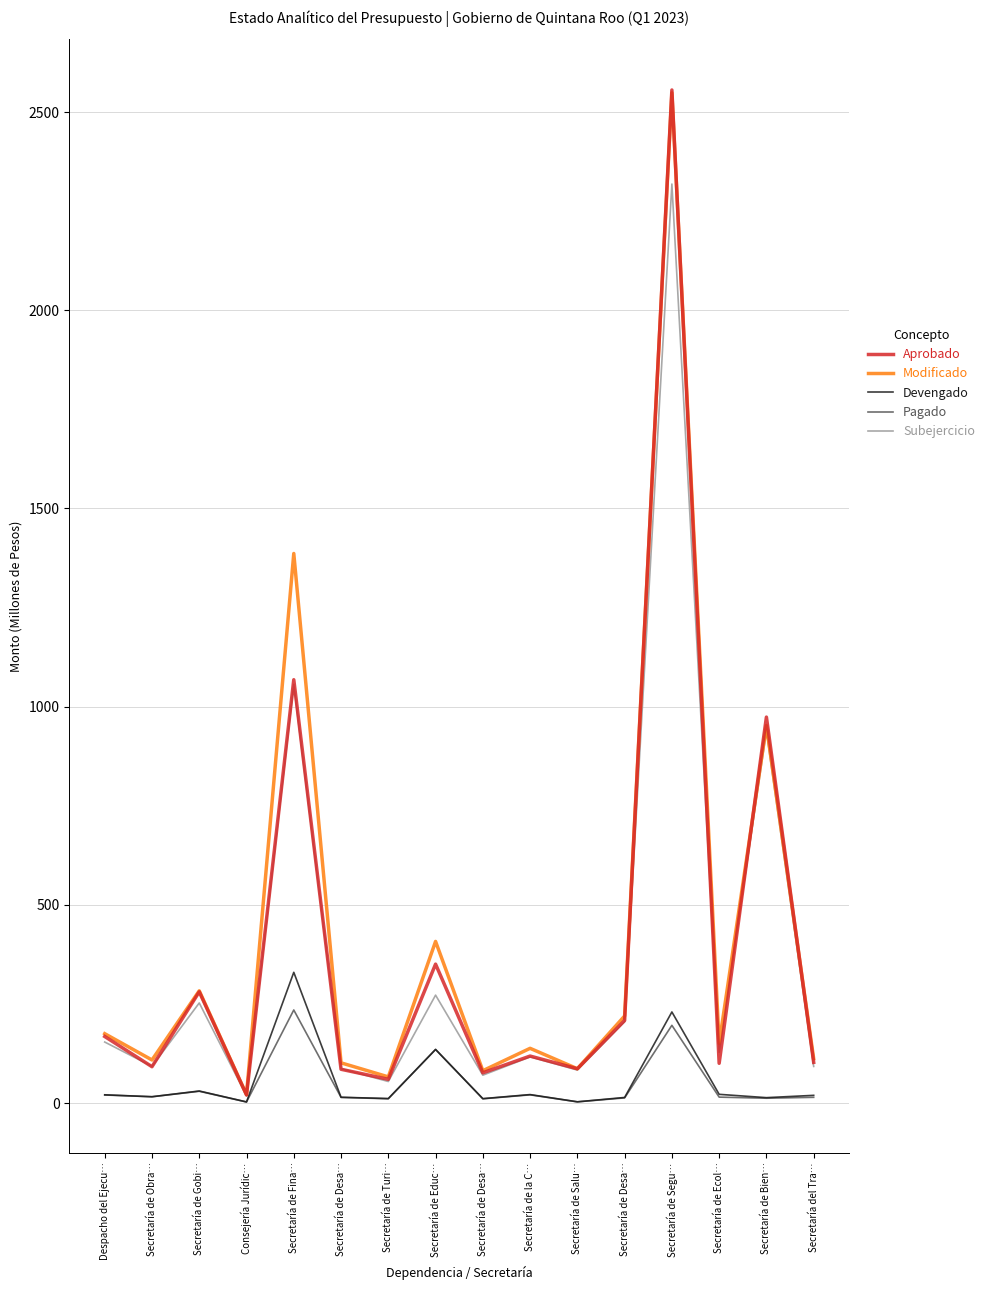

What are all the series names shown in the legend?

Aprobado, Modificado, Devengado, Pagado, Subejercicio